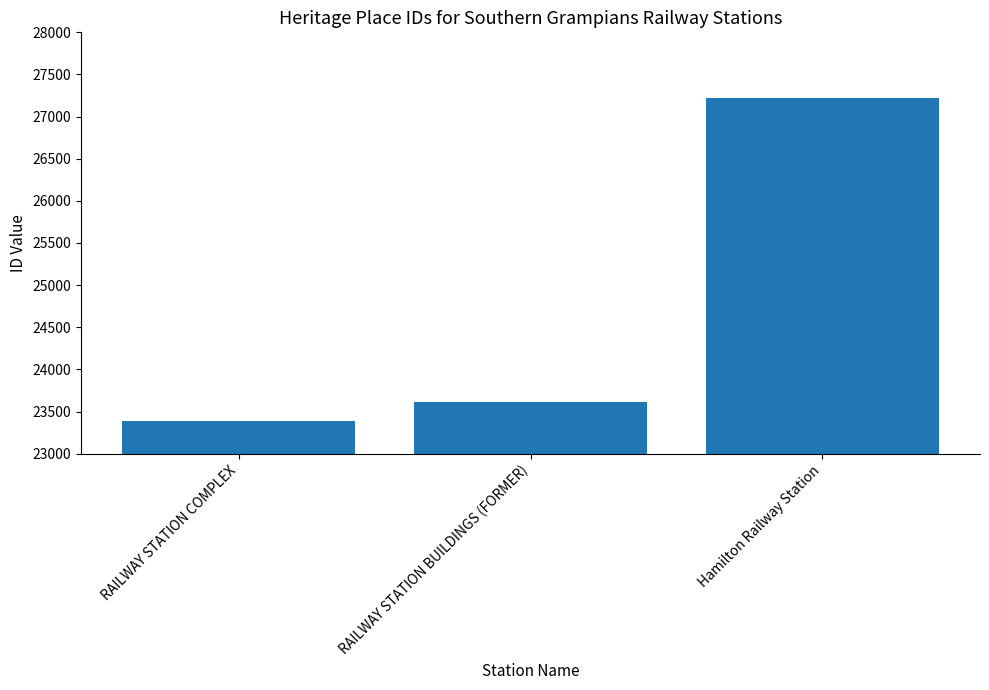

What is the sum of all values?

74222